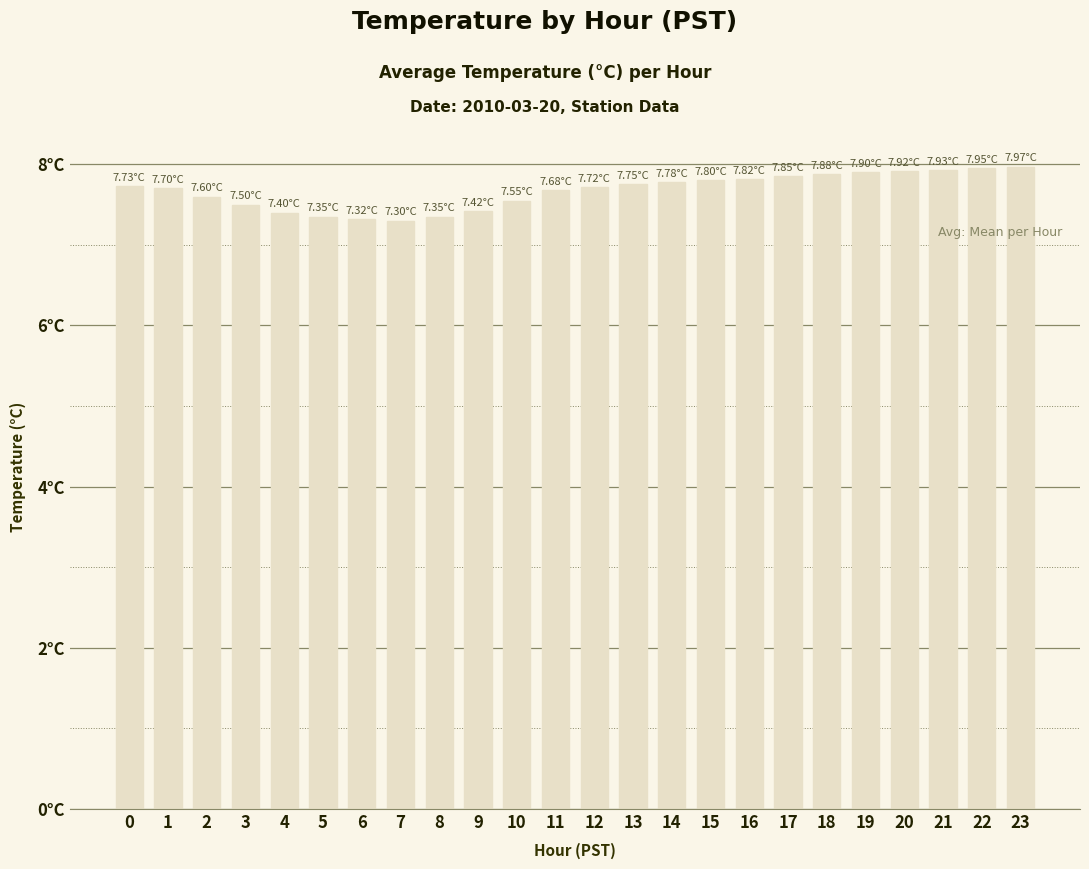

What value does the data have at 11?

7.7